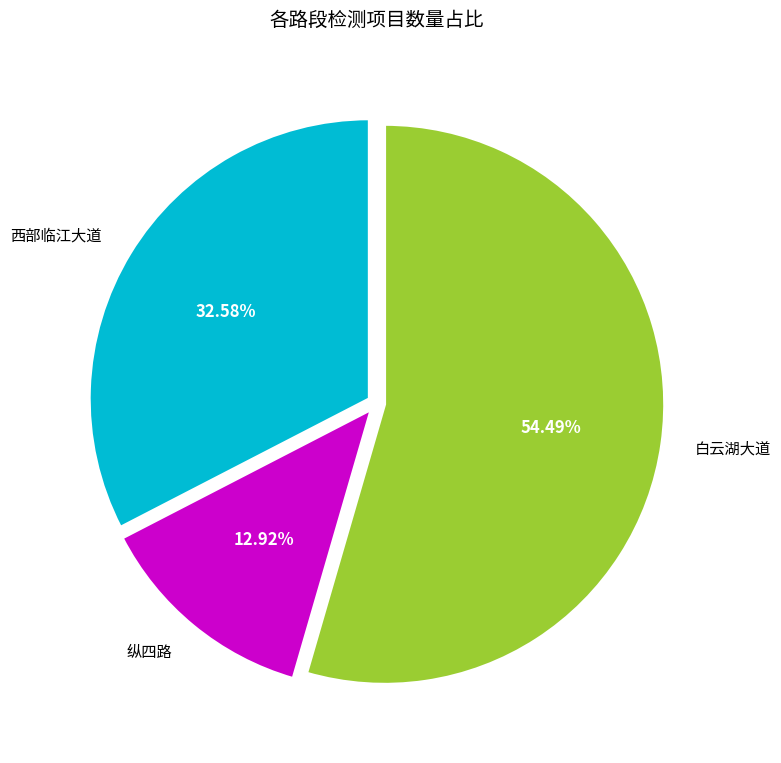

Is there a majority slice in this chart?

Yes